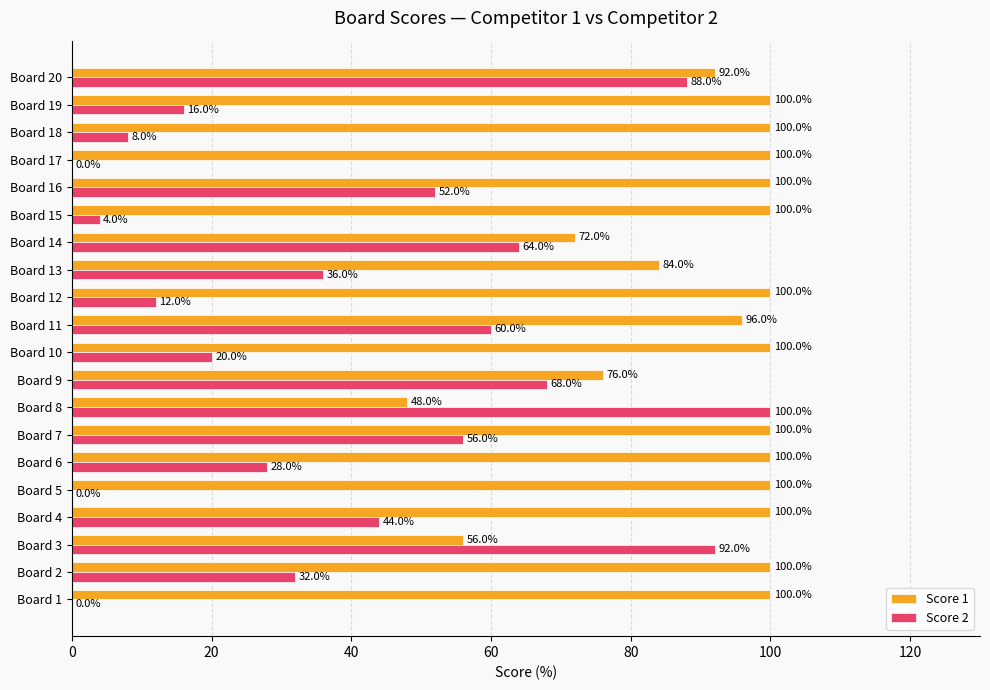

Which series has the largest total across all categories?

Score 1